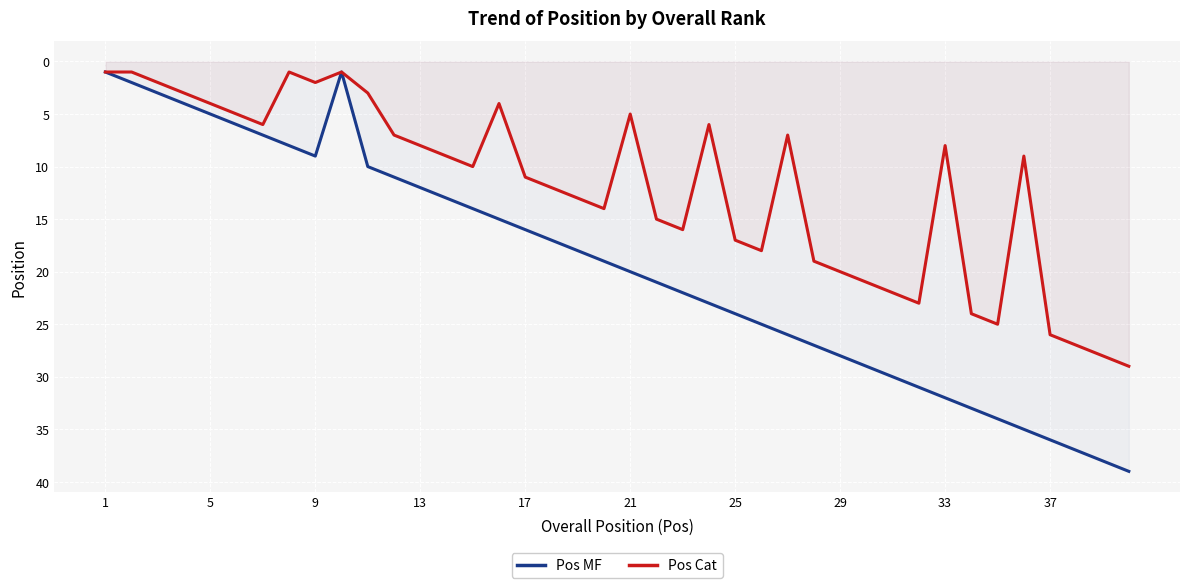

Which series has the widest spread of values?

Pos MF